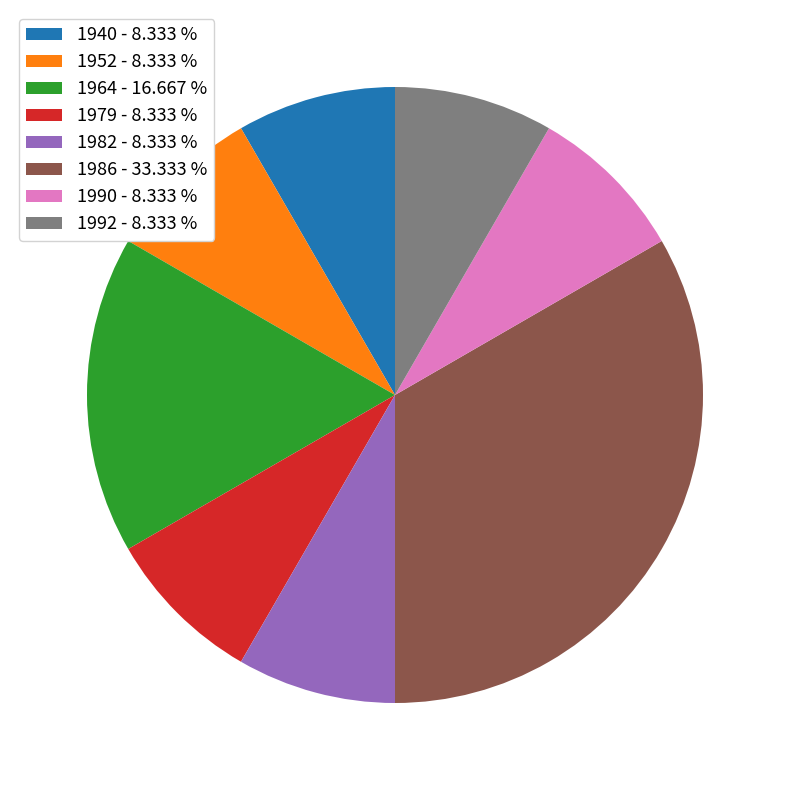

Between 1986 - 33.333 % and 1982 - 8.333 %, which is larger?

1986 - 33.333 %